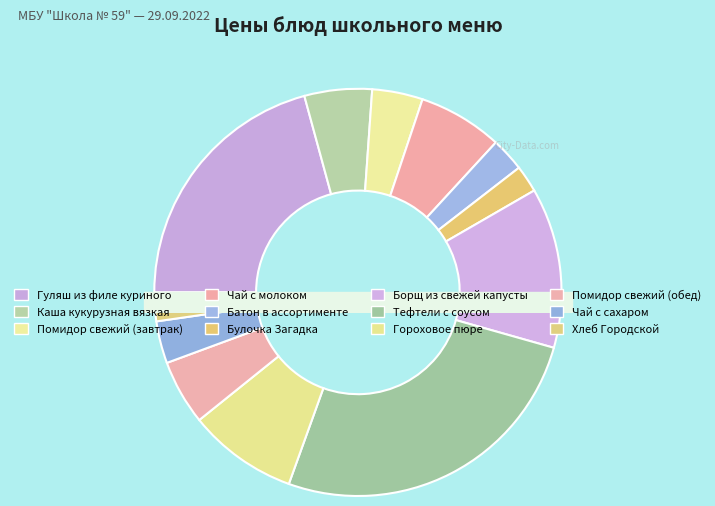

Count the number of slices in the pie.

12